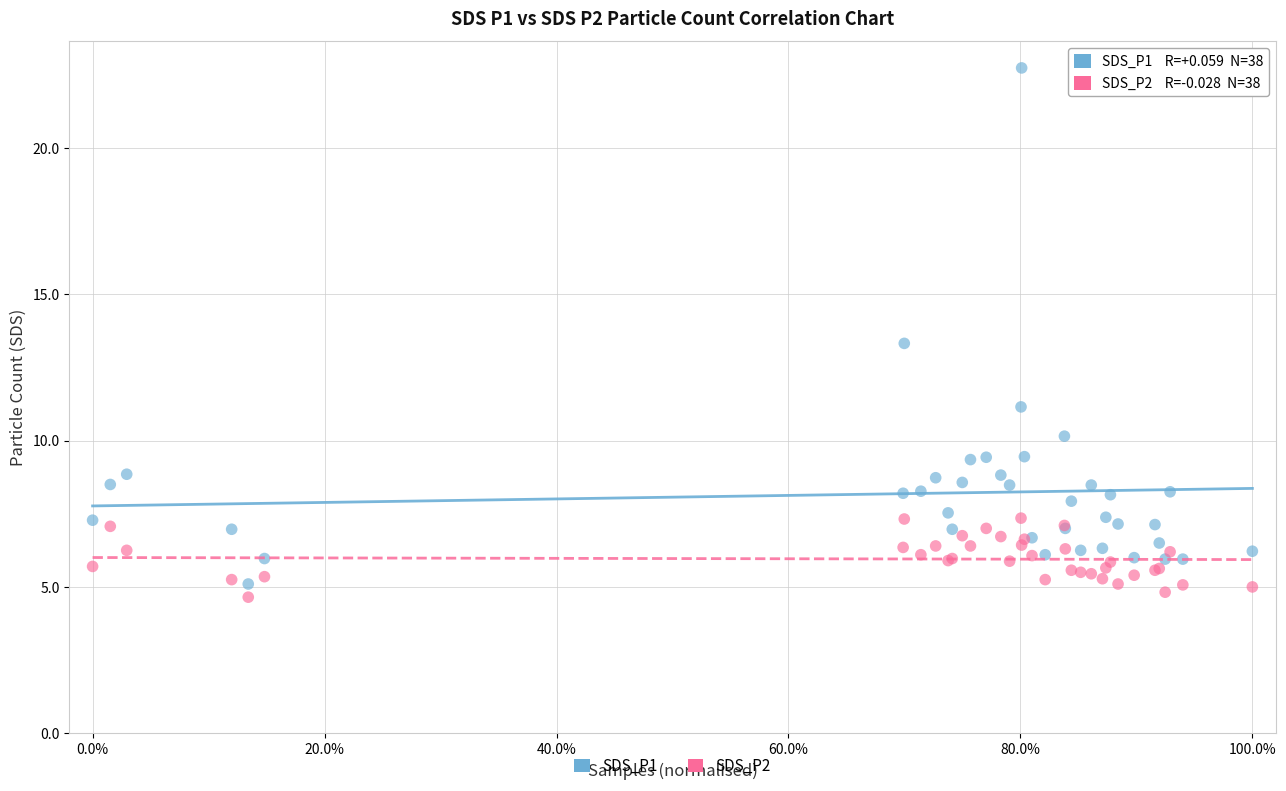

Which series contains the highest Y value?

SDS_P1